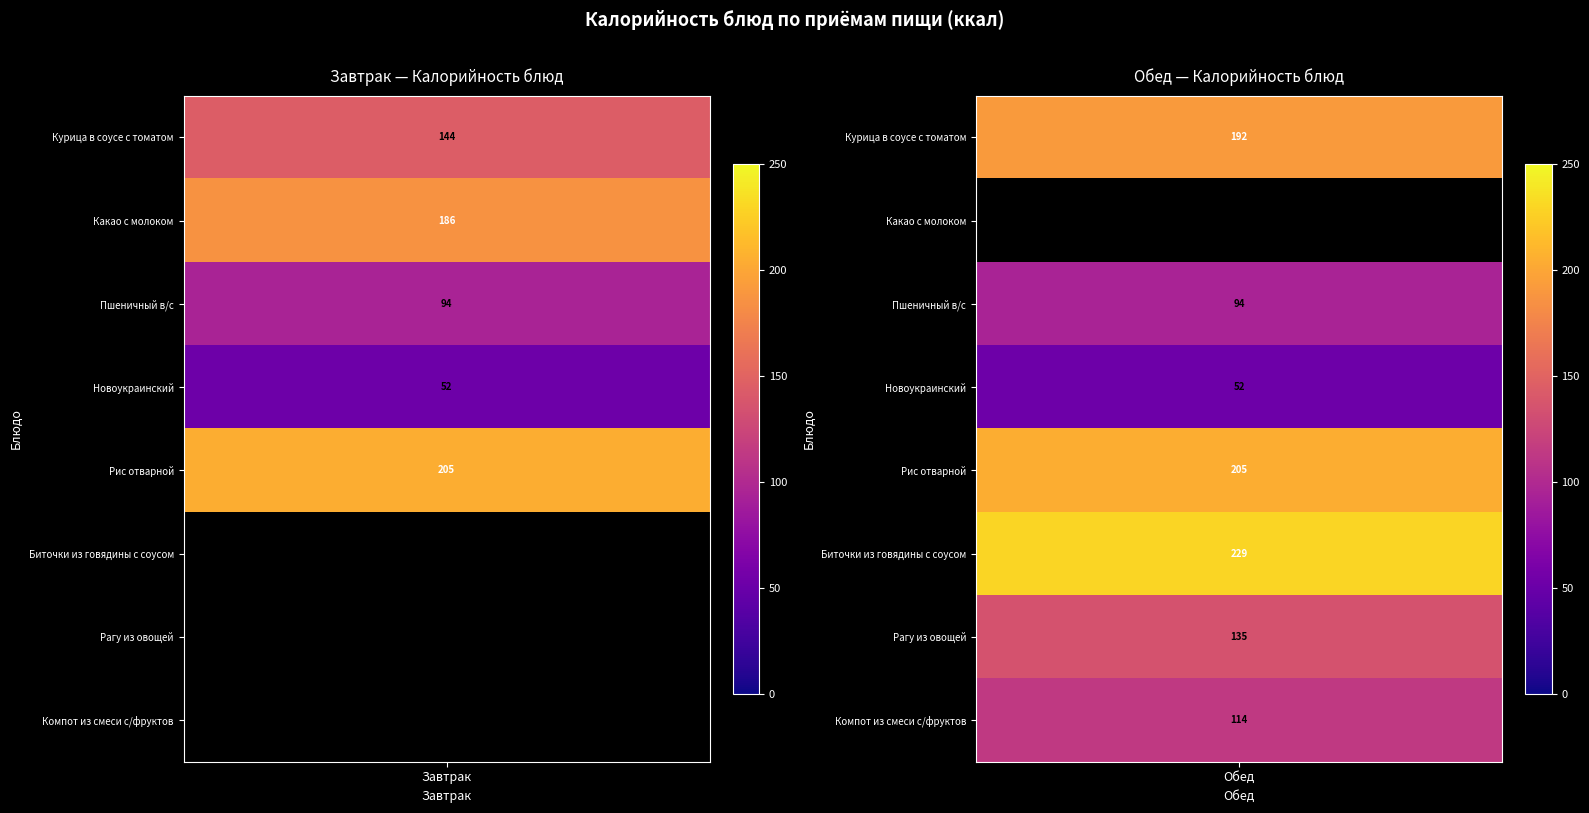

Reading right to left, transcribe all the data shown in this chart.

Курица в соусе с томатом: Обед=192	Завтрак=144
Какао с молоком: Обед=0	Завтрак=186
Пшеничный в/с: Обед=94	Завтрак=94
Новоукраинский: Обед=52	Завтрак=52
Рис отварной: Обед=205	Завтрак=205
Биточки из говядины с соусом: Обед=229	Завтрак=0
Рагу из овощей: Обед=135	Завтрак=0
Компот из смеси с/фруктов: Обед=114	Завтрак=0